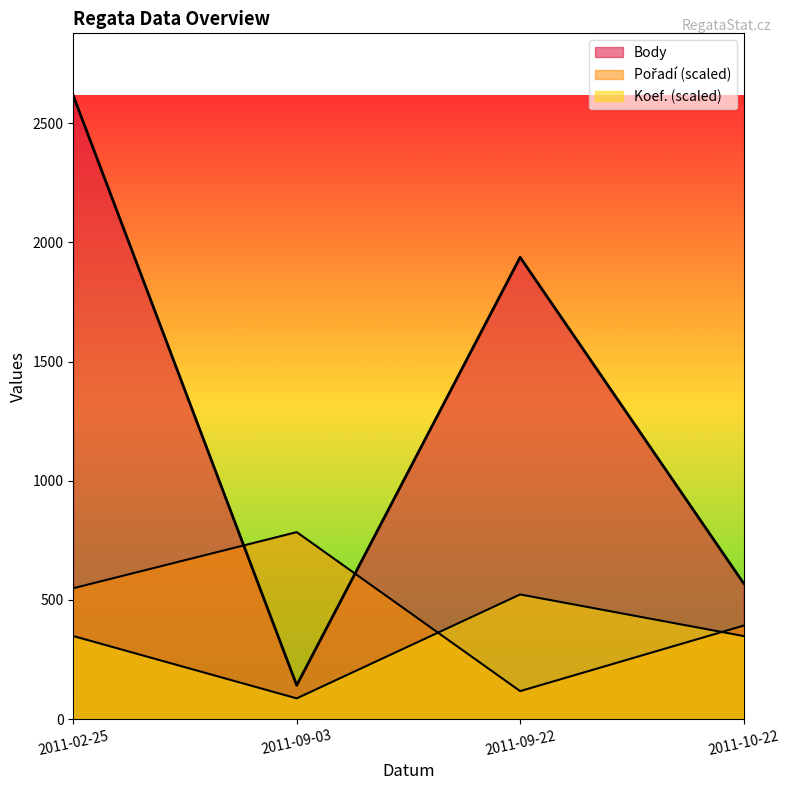

What is the sum of all Body values?

5264.0